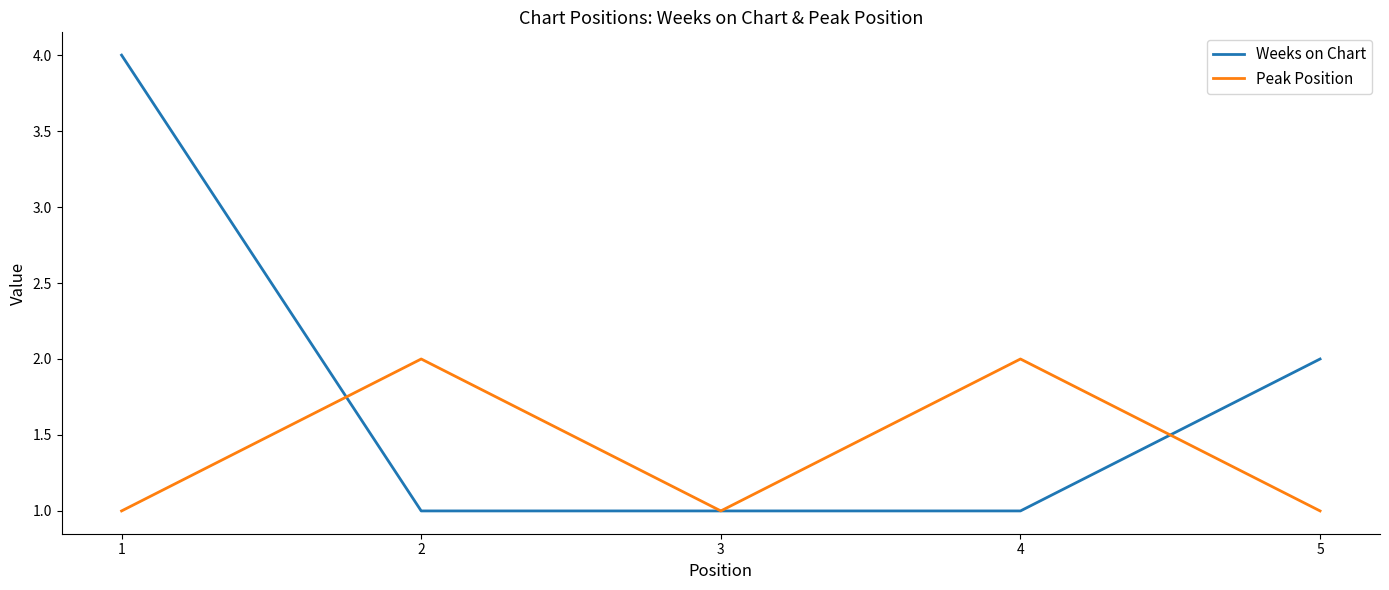

What is the maximum value shown in the chart?

4